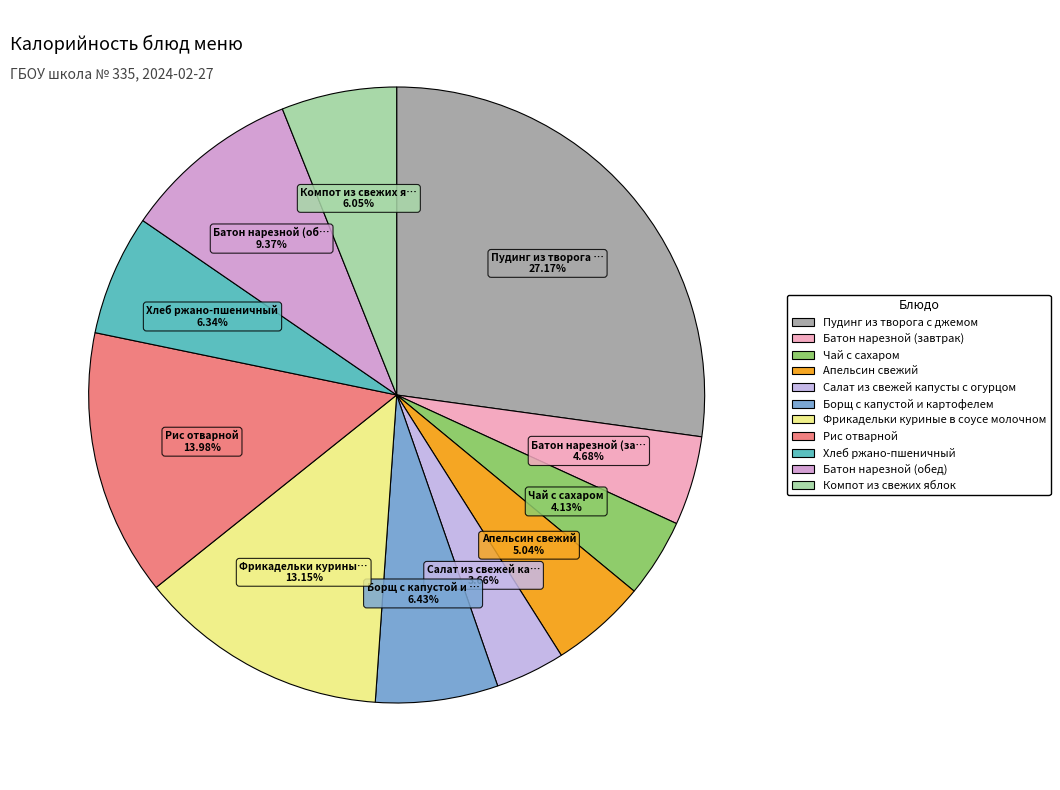

To the nearest percent, what portion does Хлеб ржано-пшеничный represent?

6%